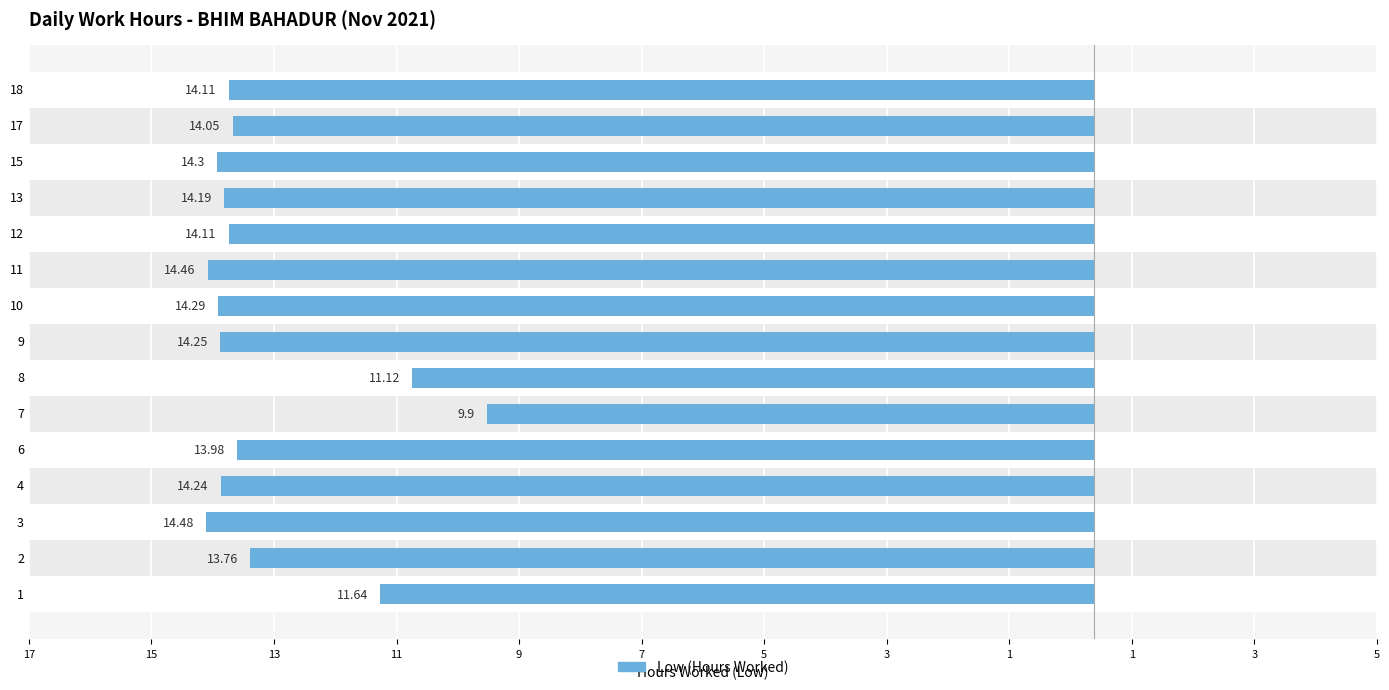

Are the bars horizontal?

Yes